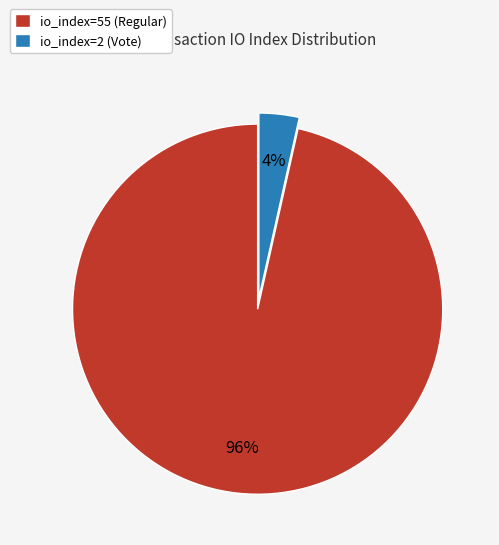

The io_index=55 (Regular) slice represents 96% of the pie. True or false?

True